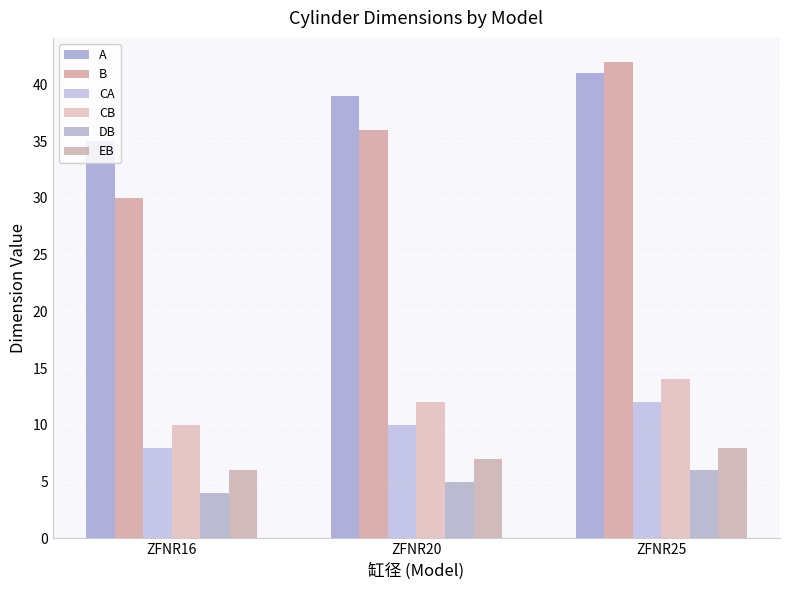

Where does the B series first go above 36?

ZFNR25